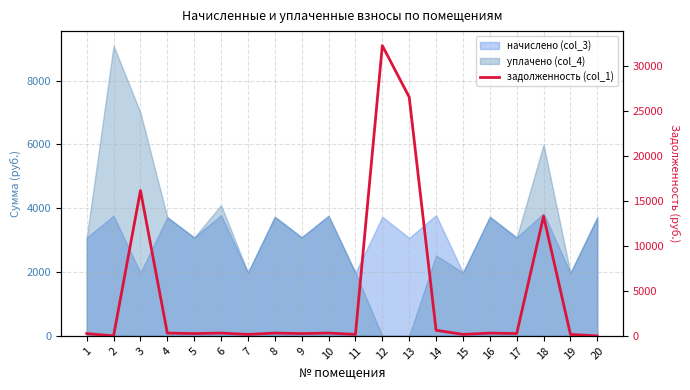

How many lines are shown in the chart?

1